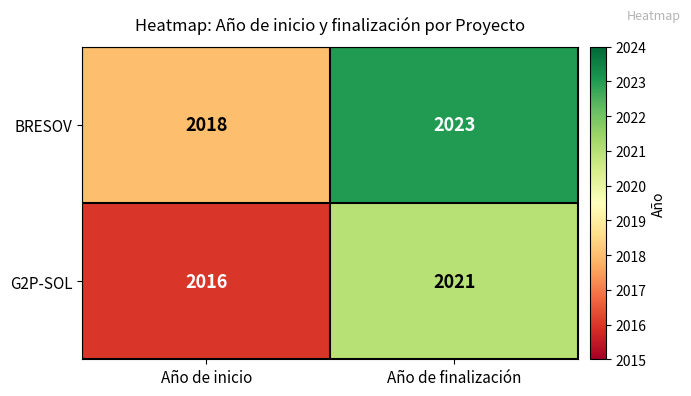

What is the sum of all G2P-SOL values?

4037